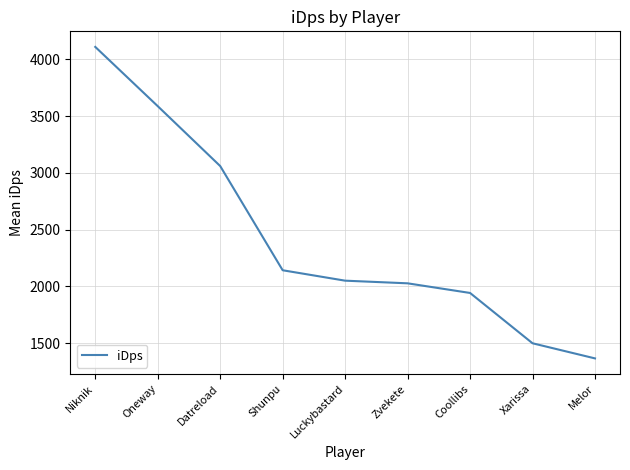

Which label corresponds to the largest value in the chart?

Niknik